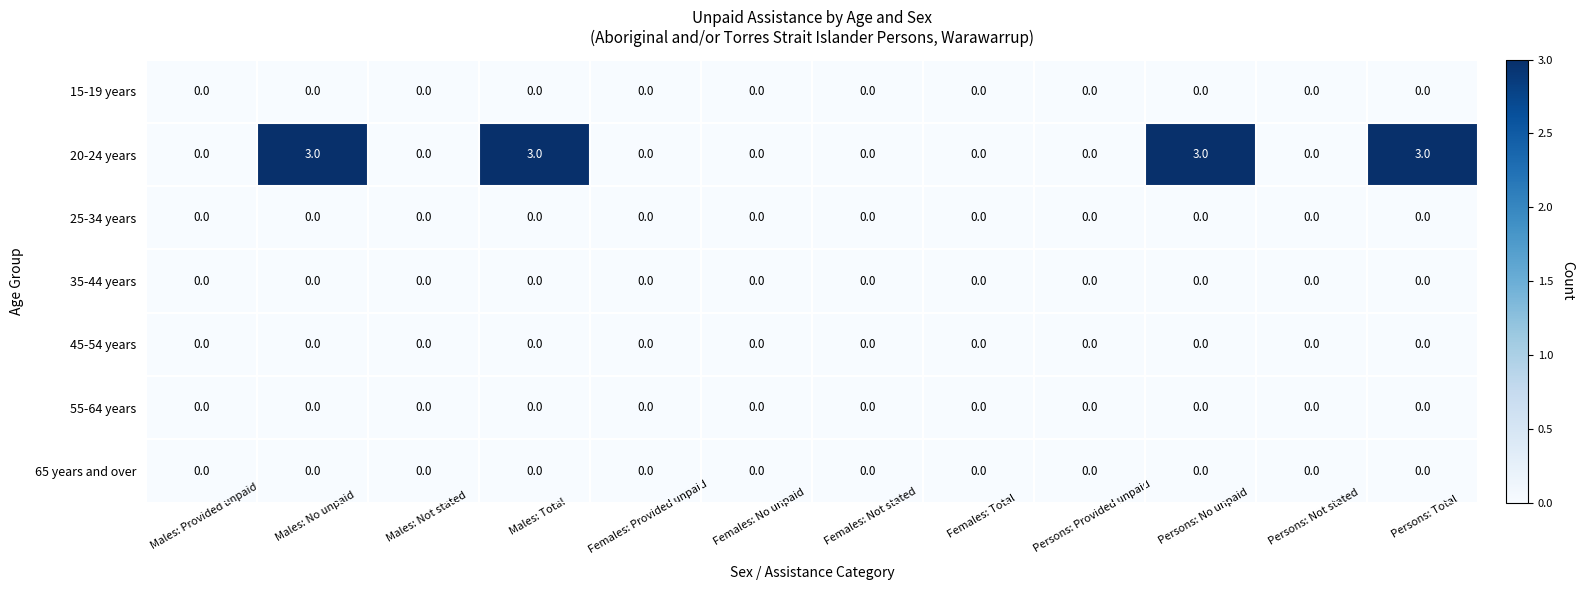

What is the total value across all series at Males: No unpaid?

3